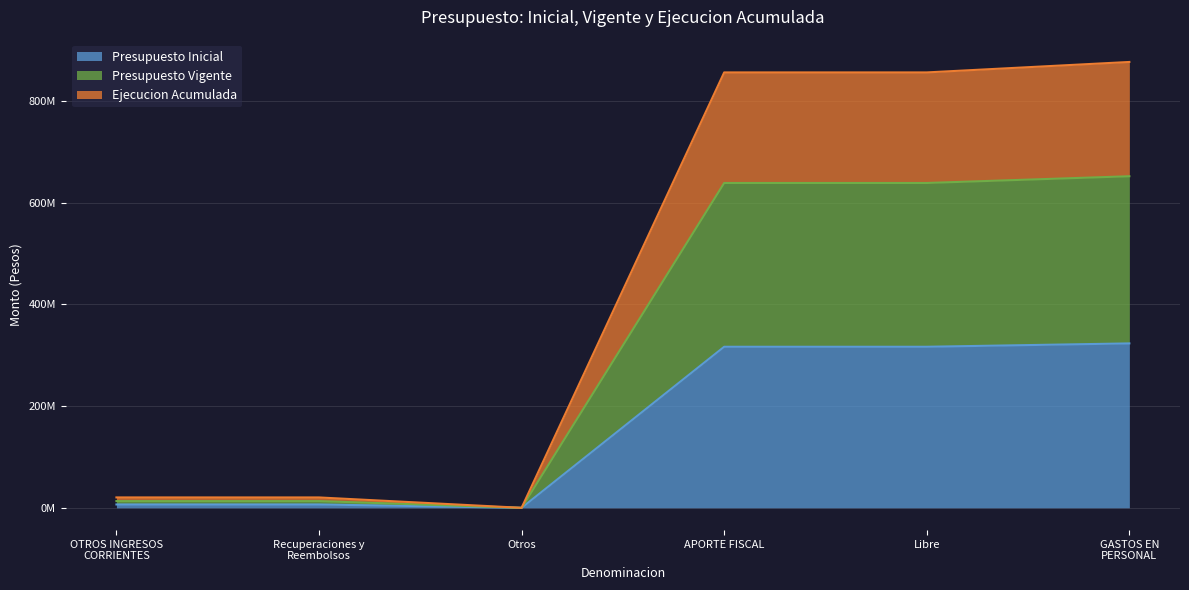

Is it true that Ejecucion Acumulada equals 856571996 at APORTE FISCAL?

True